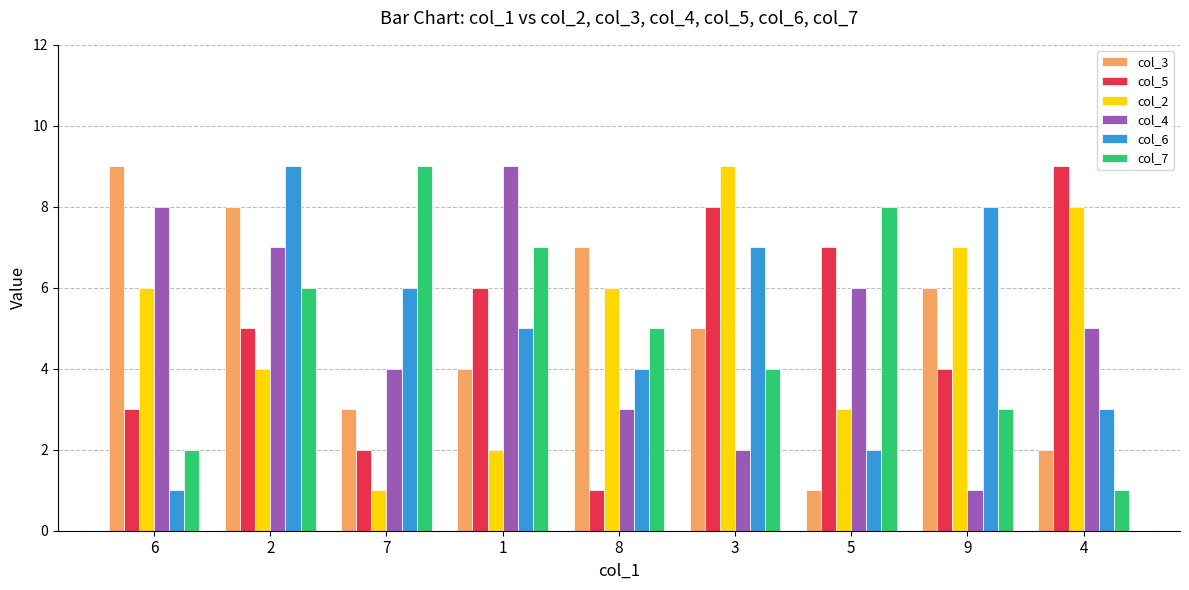

Is the value of col_5 at 9 greater than the value of col_2 at 5?

Yes